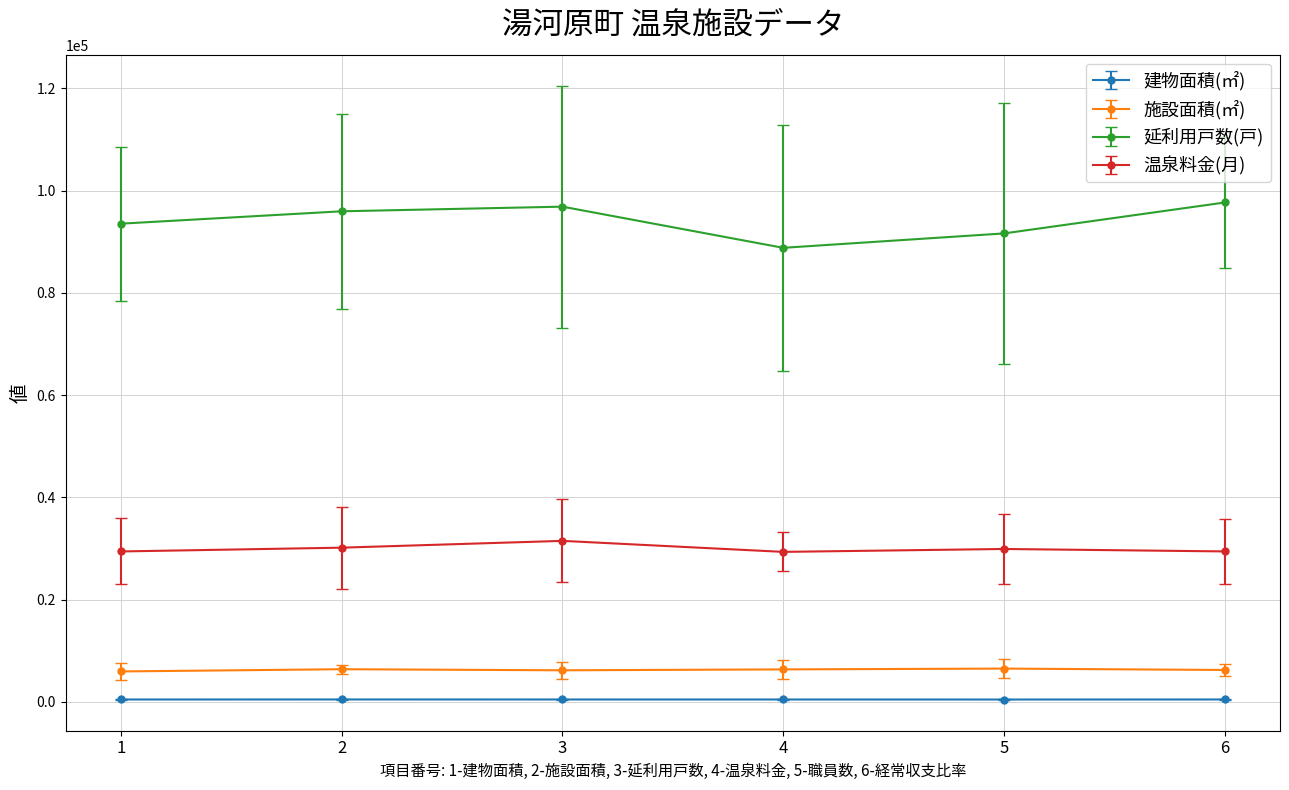

What is the value of the 建物面積(㎡) point at the 6th from the left?

439